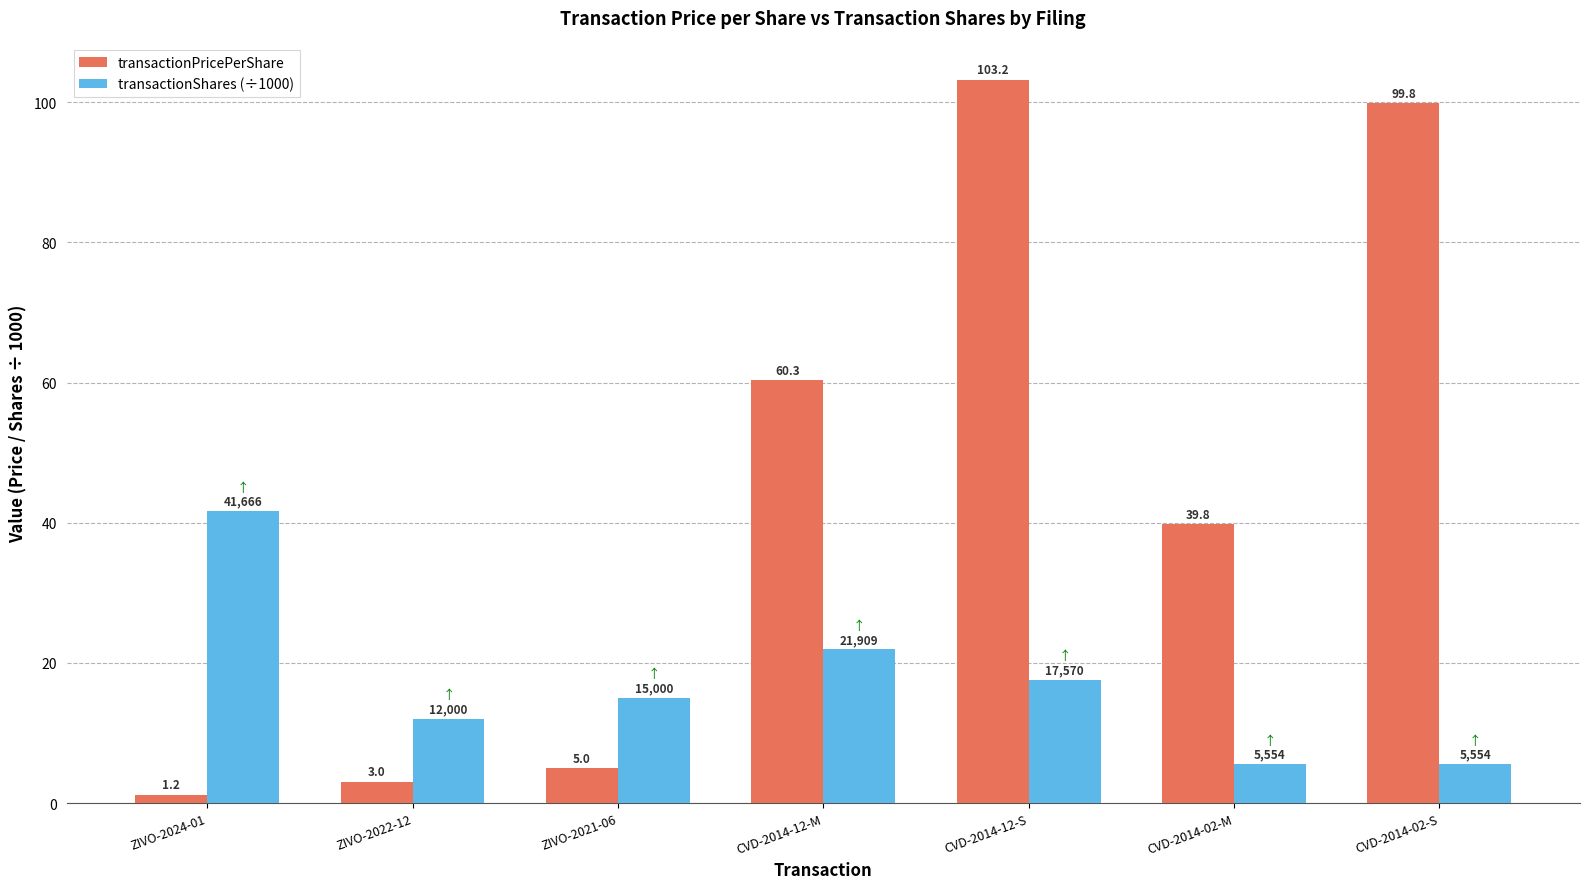

The transactionShares (÷1000) series shows 22.3 at ZIVO-2021-06. True or false?

False